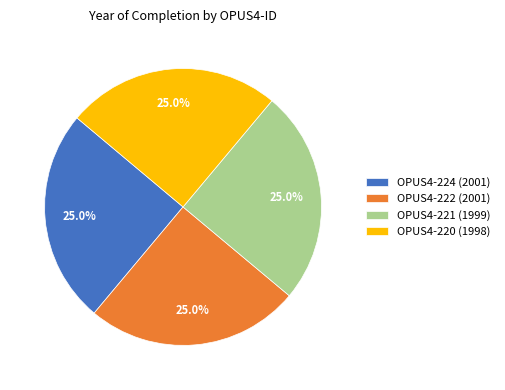

Does OPUS4-222 account for over 50% of the chart?

No